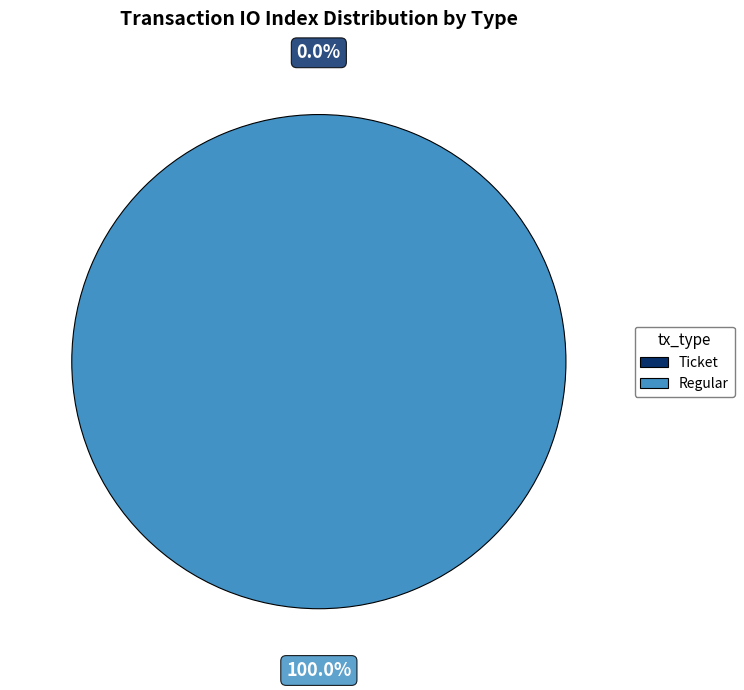

Is Regular (io_index=9) the majority of the pie?

Yes